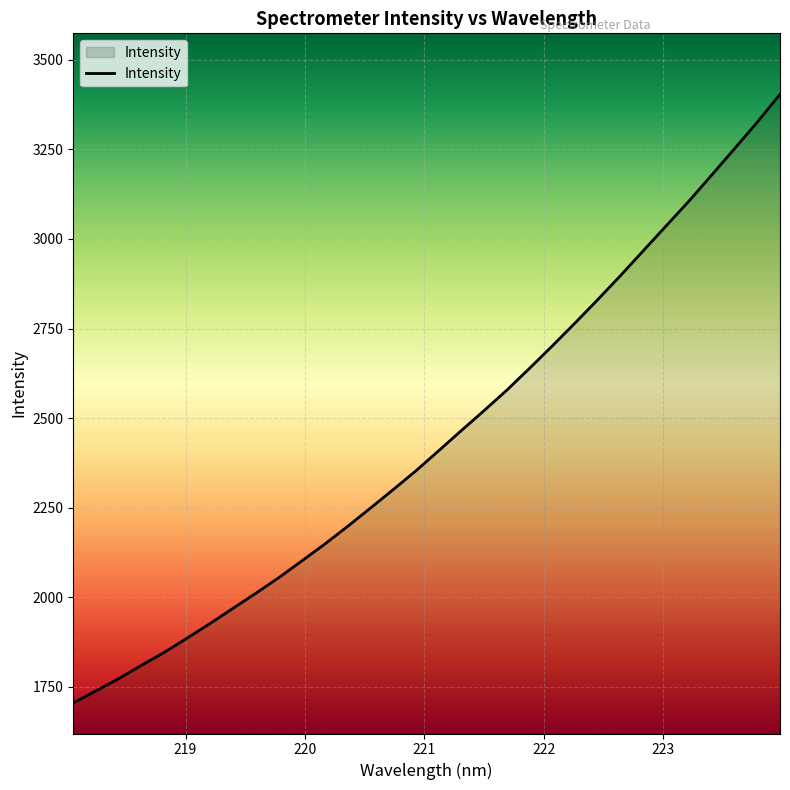

What is the greatest value displayed?

3403.9